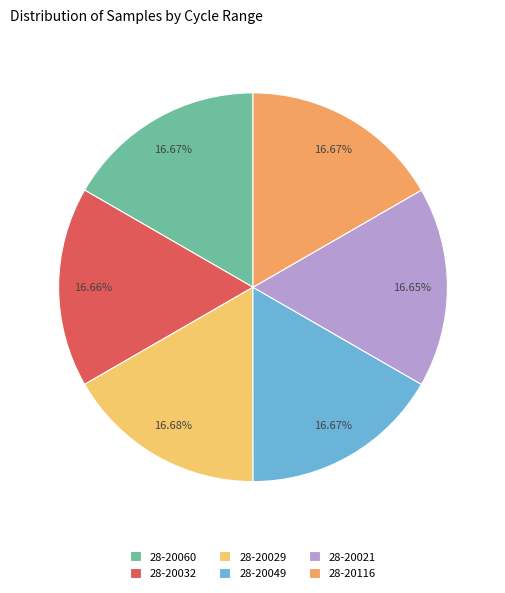

To the nearest percent, what percentage of the pie is 28-20032?

17%